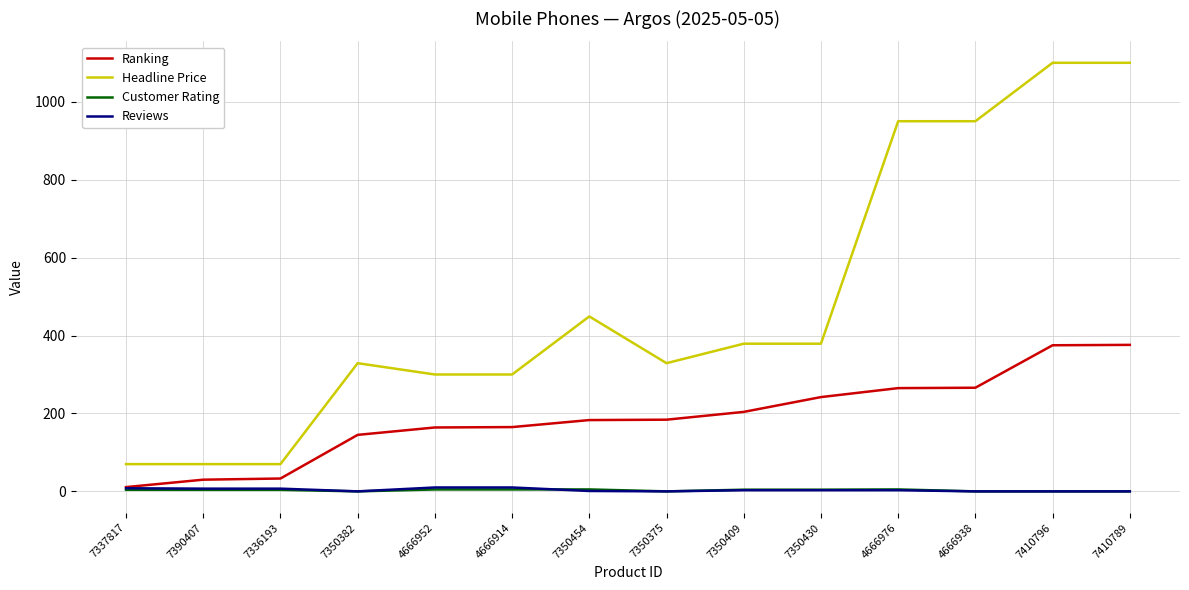

What is the difference between the highest and lowest values at 7410796?

1100.0